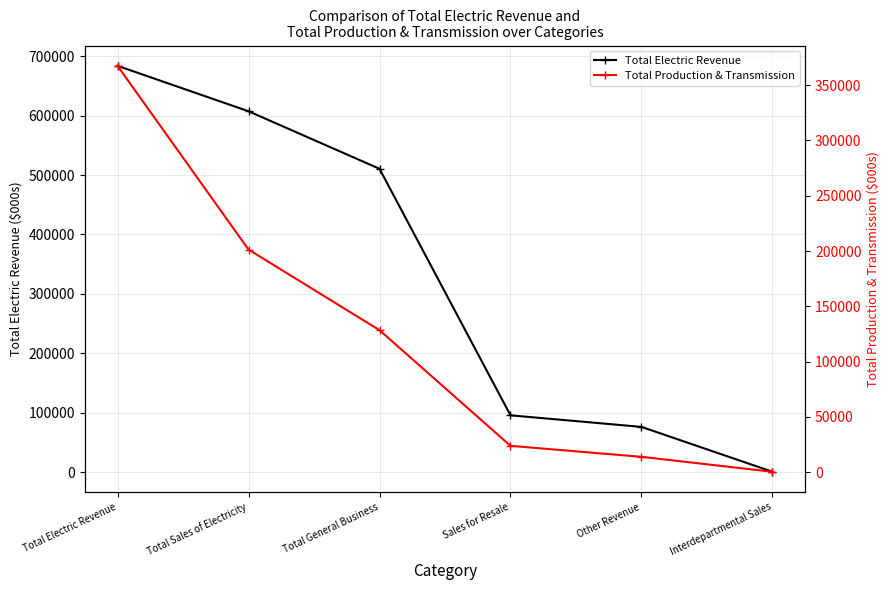

At which category does the chart reach its peak across all series?

Total Electric Revenue